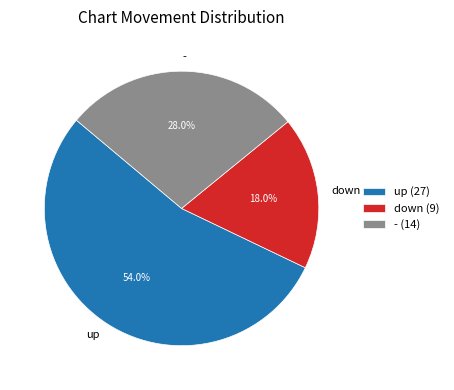

True or false: down accounts for 29% of the total.

False